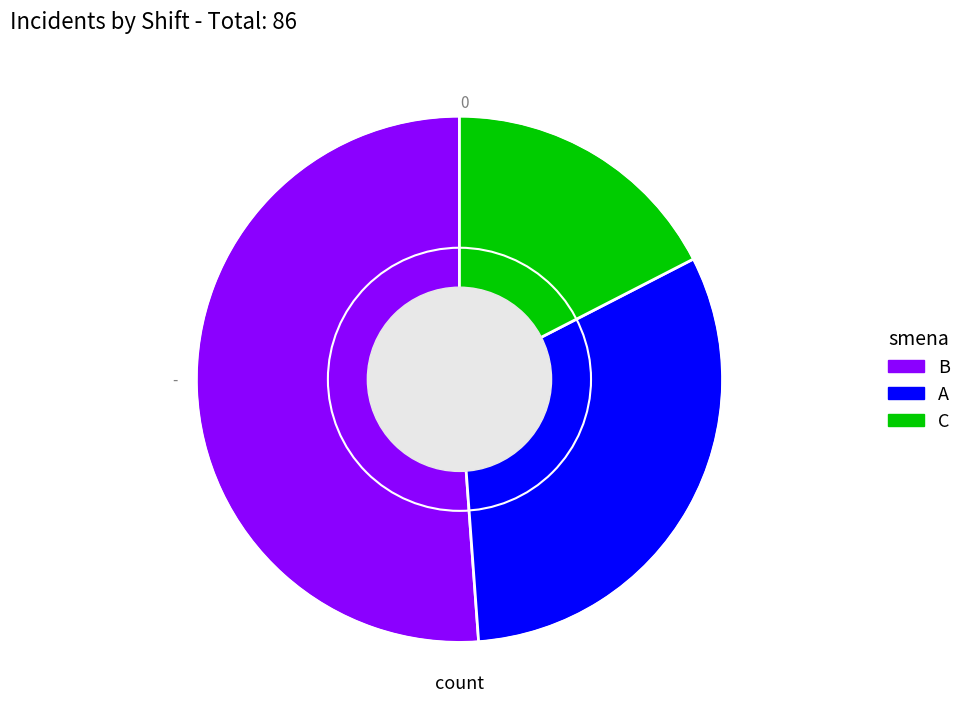

Rank the categories by value from lowest to highest.

C, A, B